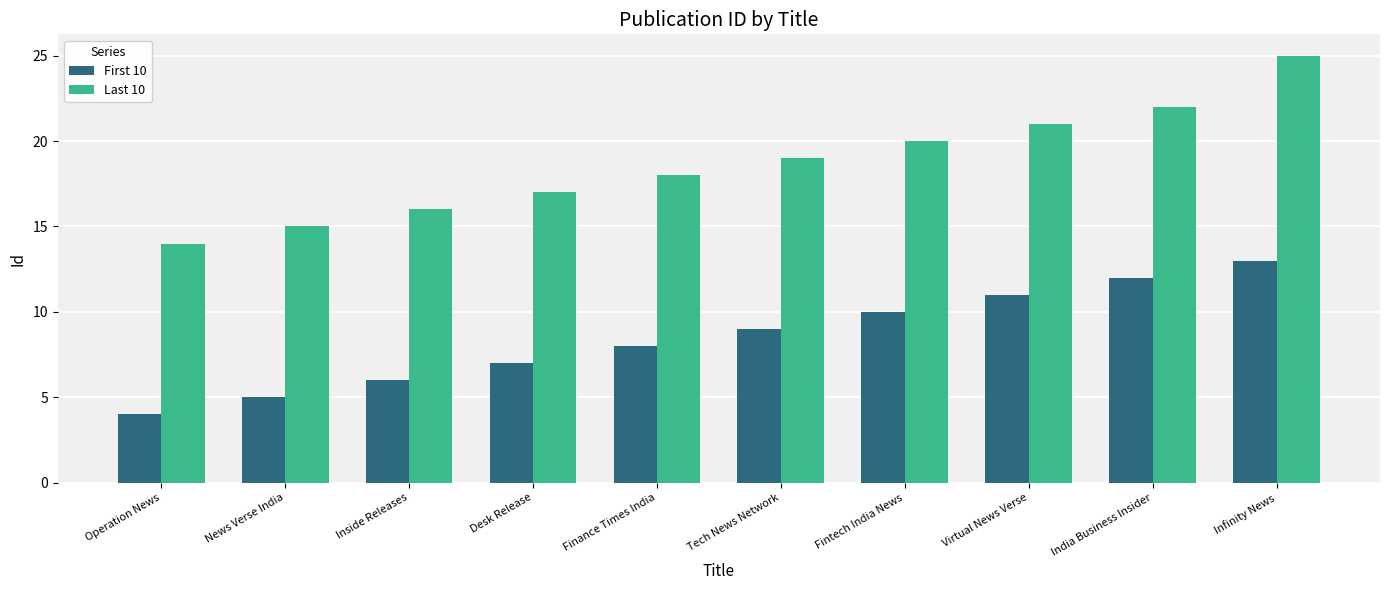

What is the total value across all series at News Verse India?

20